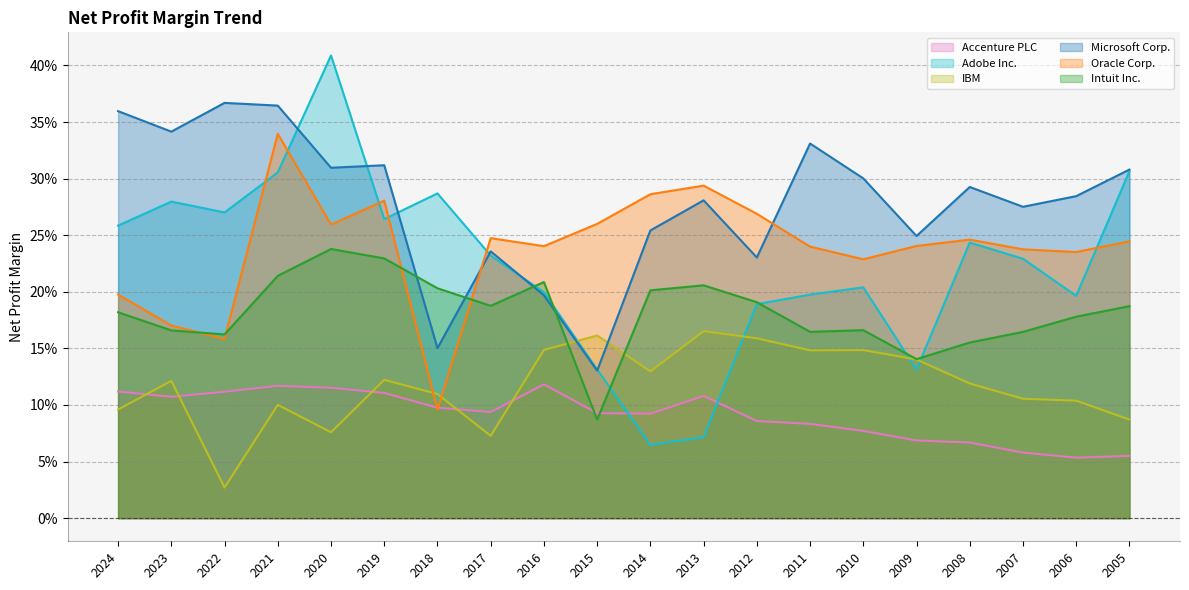

Which has a higher value, 2017 or 2014?

2017